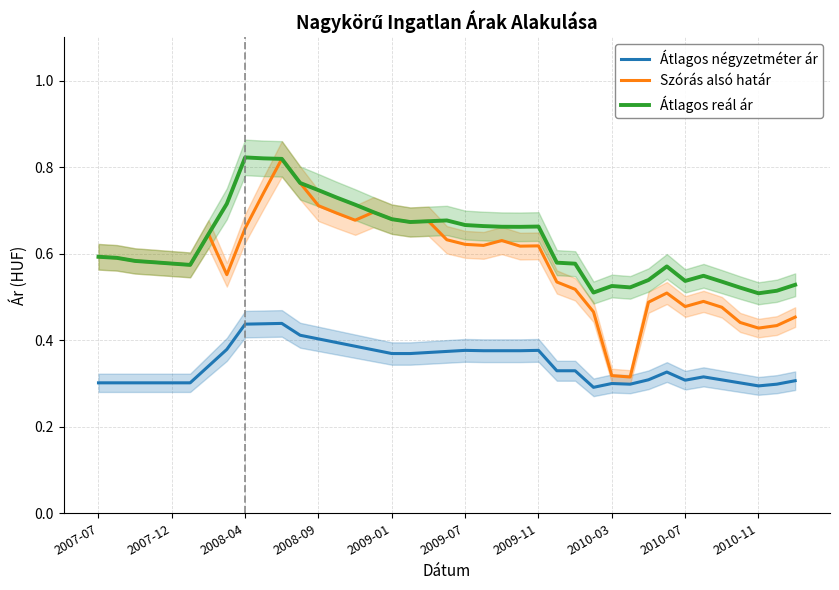

What is the maximum value for Átlagos reál ár?

0.8